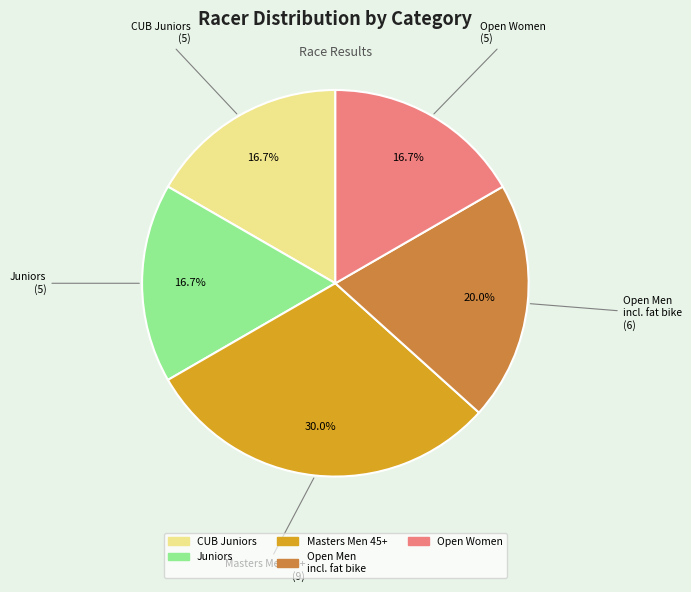

Does any single category account for the majority?

No